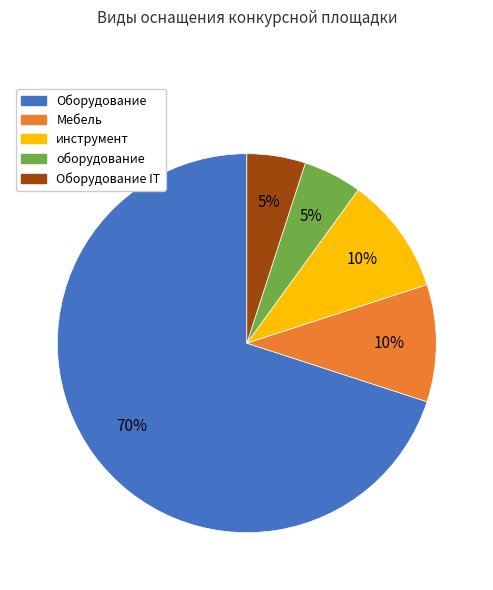

Count the number of slices in the pie.

5